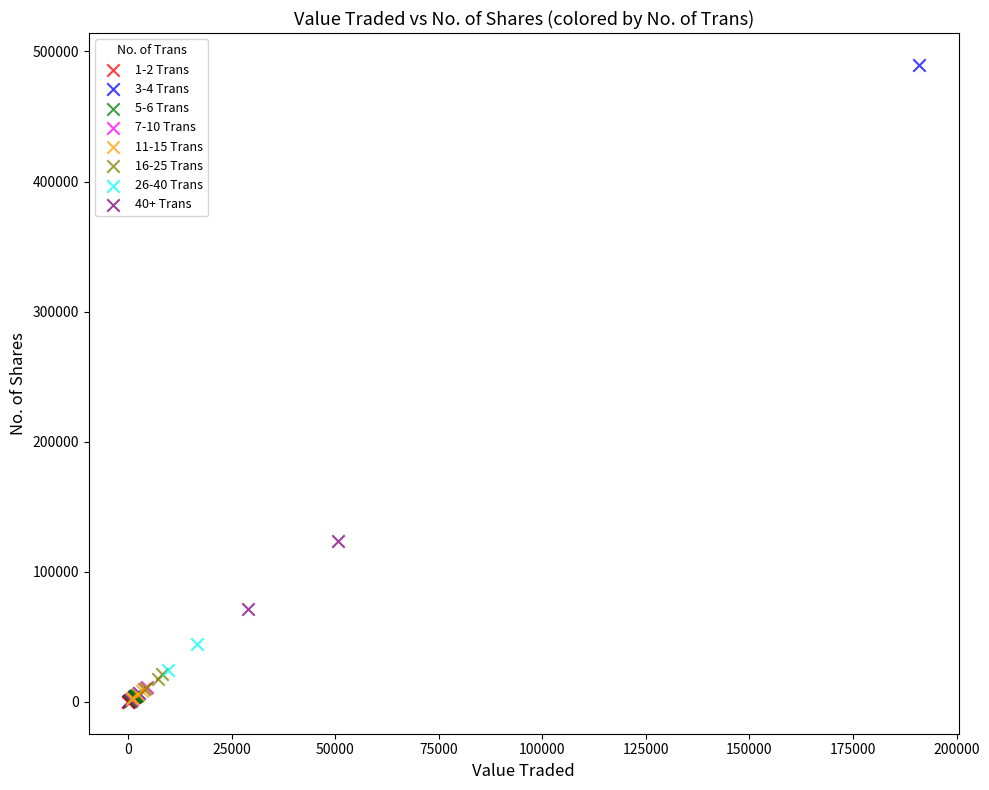

What are all the series names shown in the legend?

1-2 Trans, 3-4 Trans, 5-6 Trans, 7-10 Trans, 11-15 Trans, 16-25 Trans, 26-40 Trans, 40+ Trans